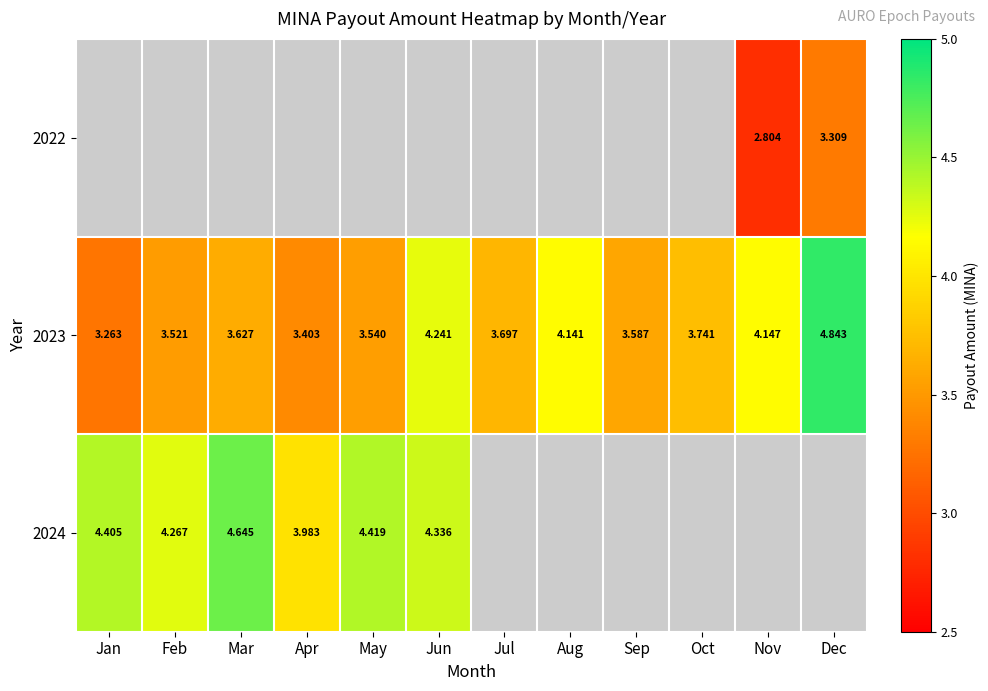

At which label does 2023 reach its peak?

Dec